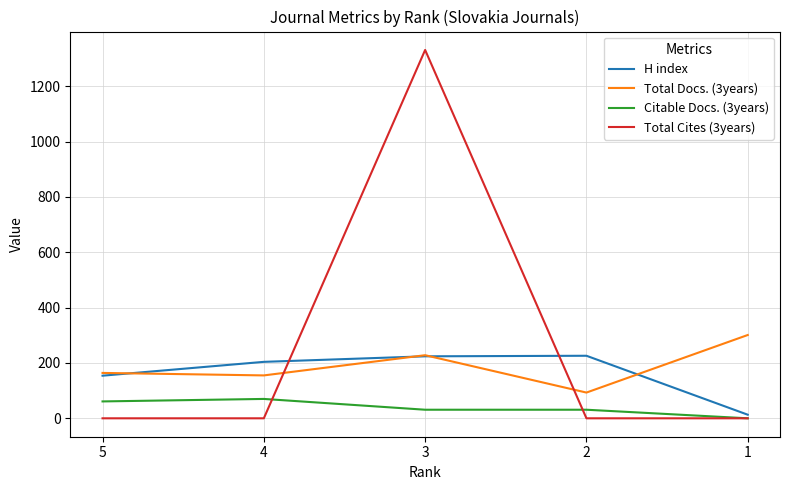

Which series has the largest total across all categories?

Total Cites (3years)